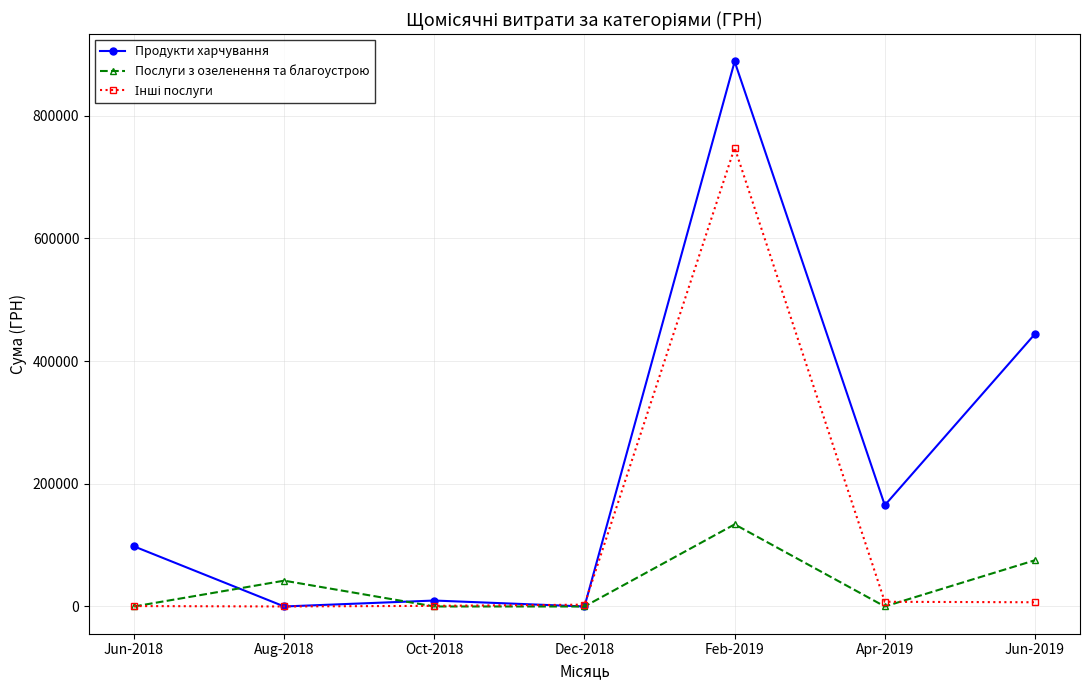

After their last crossing, which series has the higher values: Продукти харчування or Послуги з озеленення та благоустрою?

Продукти харчування